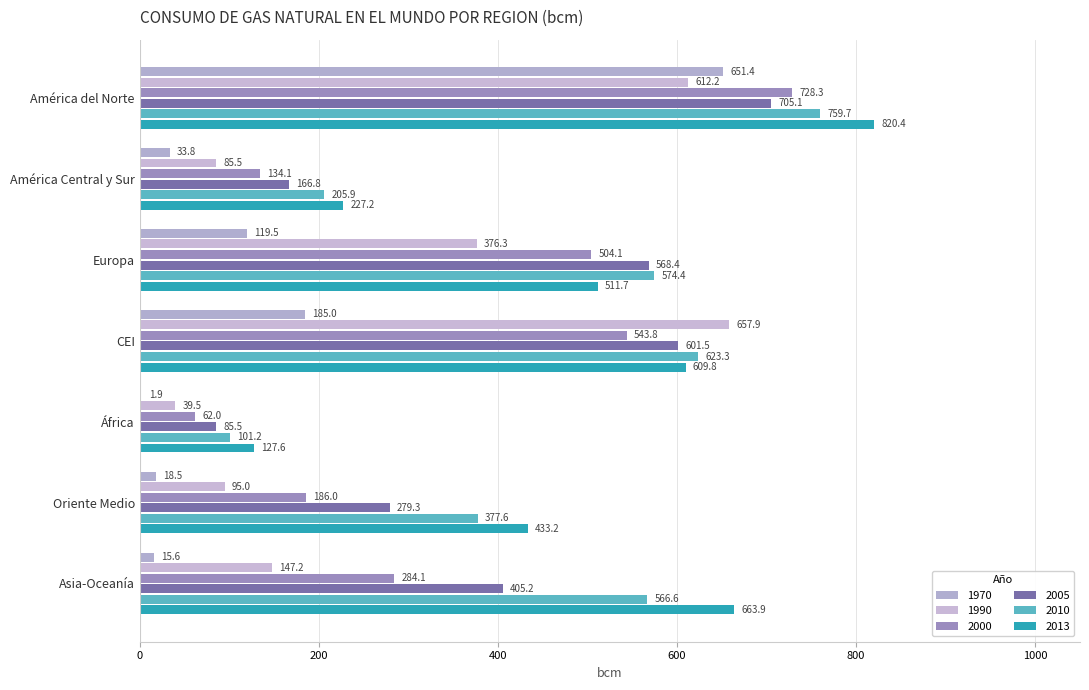

What is the label of the 1st bar from the left?

América del Norte